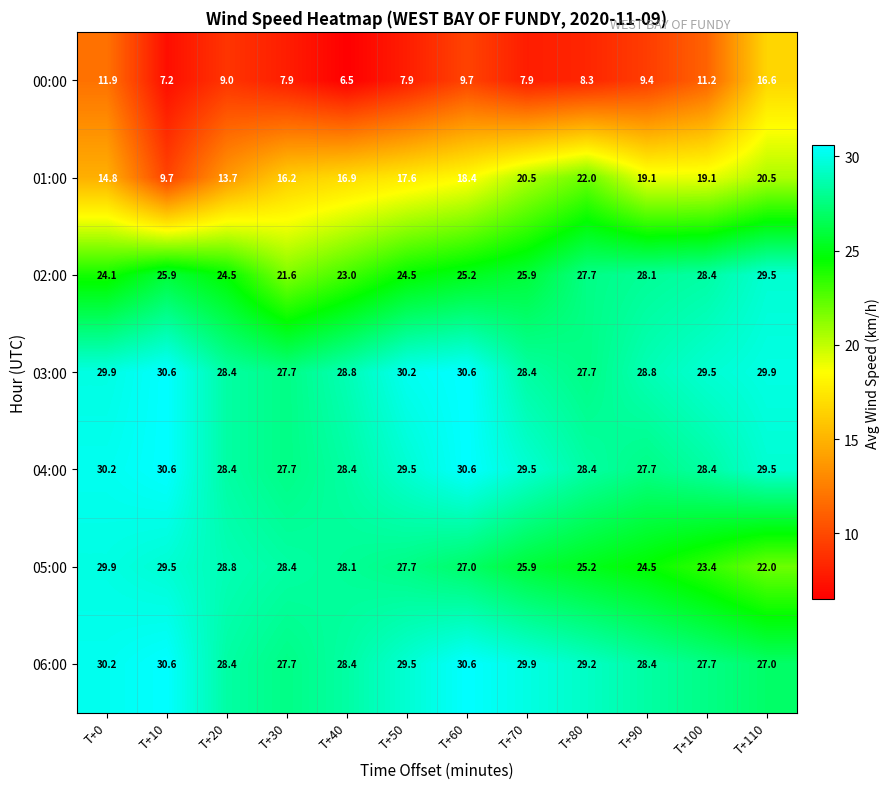

What is the maximum value shown in the chart?

30.6